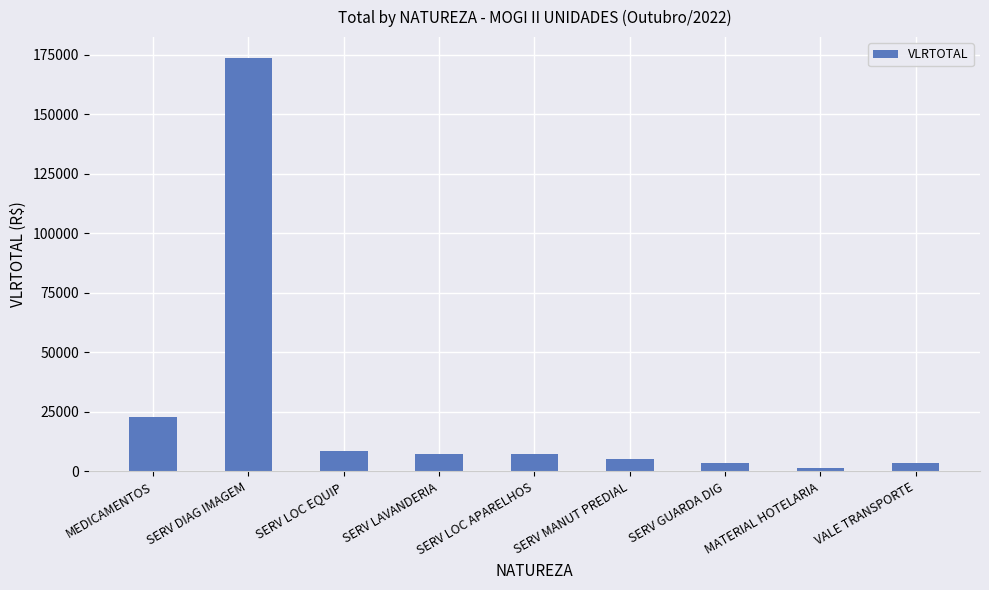

Between SERV LOC APARELHOS and SERV DIAG IMAGEM, which is larger?

SERV DIAG IMAGEM